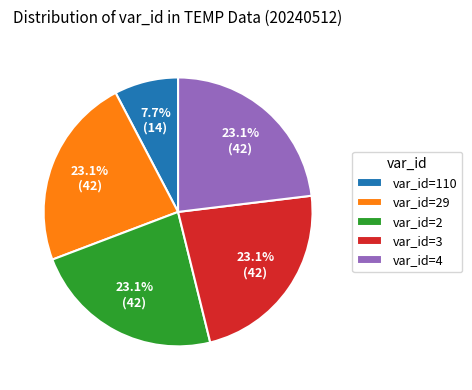

How many segments does this pie chart have?

5